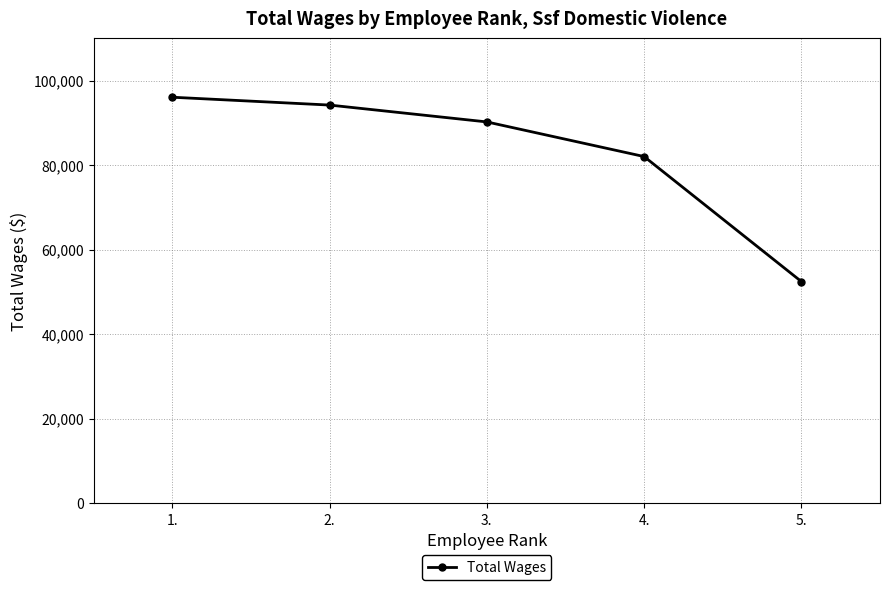

How many lines are shown in the chart?

1